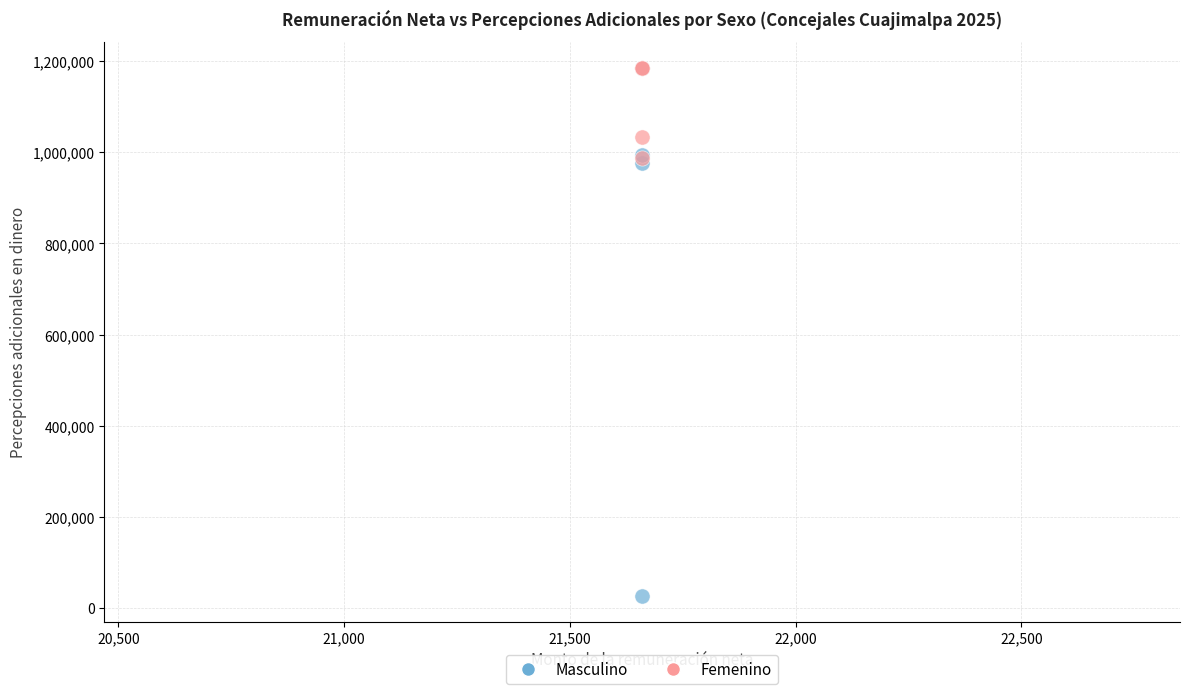

In the Femenino series, what Y value is closest to 1086261?

1032571